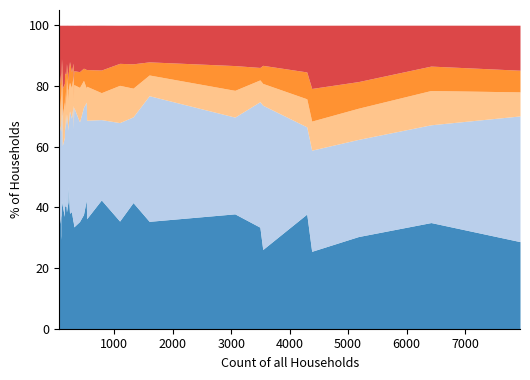

What is the difference between the second highest and minimum values in the % one person/couple series?

24.9